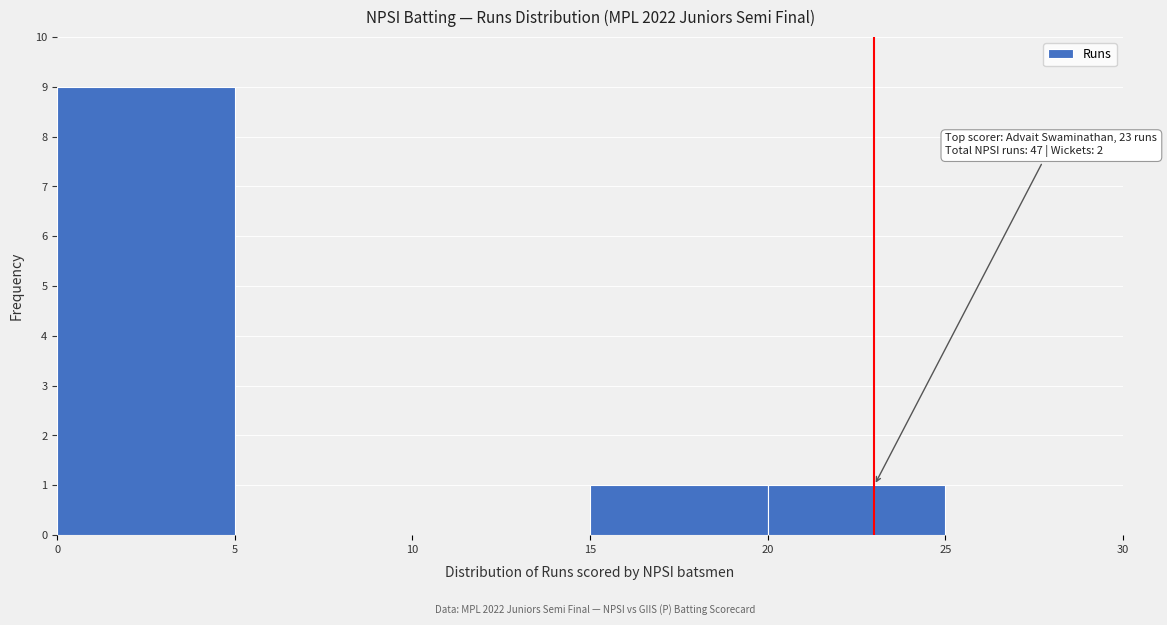

Which range on the x-axis has the tallest bar?

0 to 5